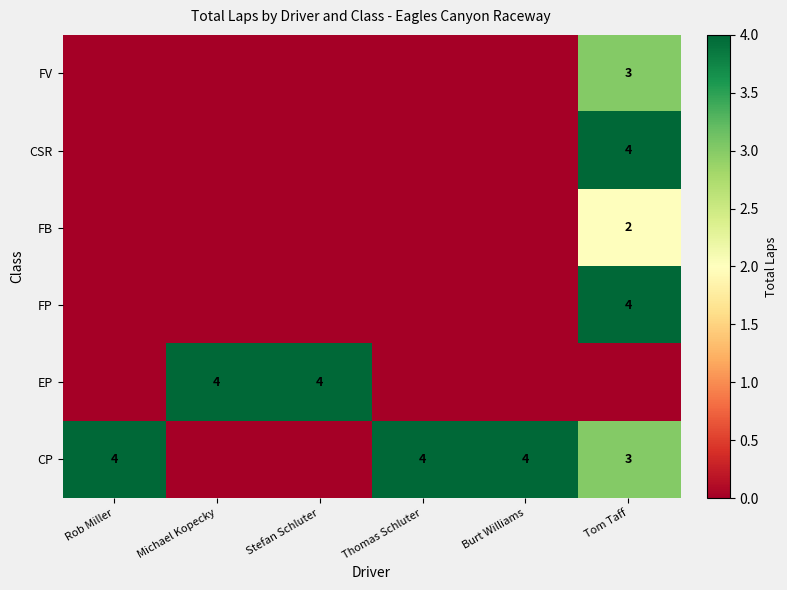

The FP series shows 1 at Tom Taff. True or false?

False